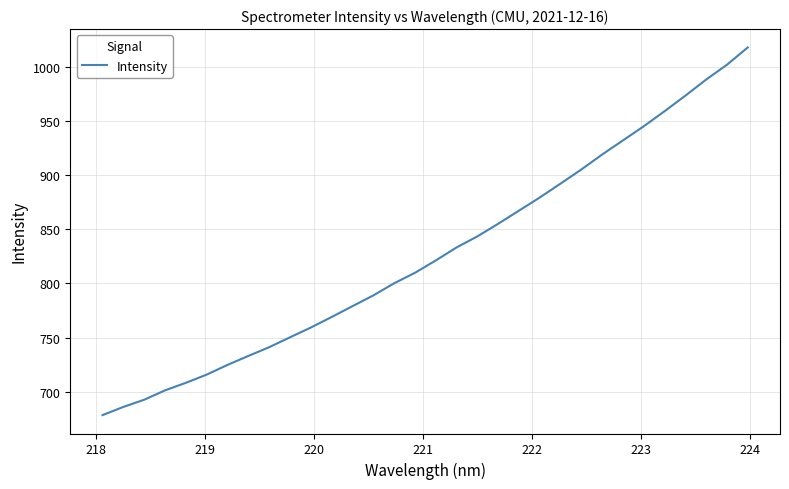

What is the greatest value displayed?

1017.6